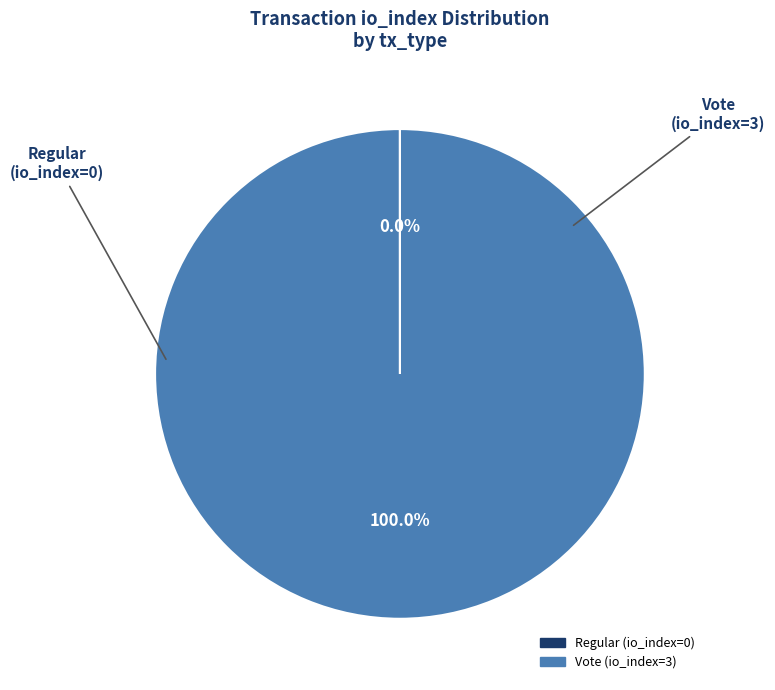

What is the majority slice?

Vote (io_index=3)